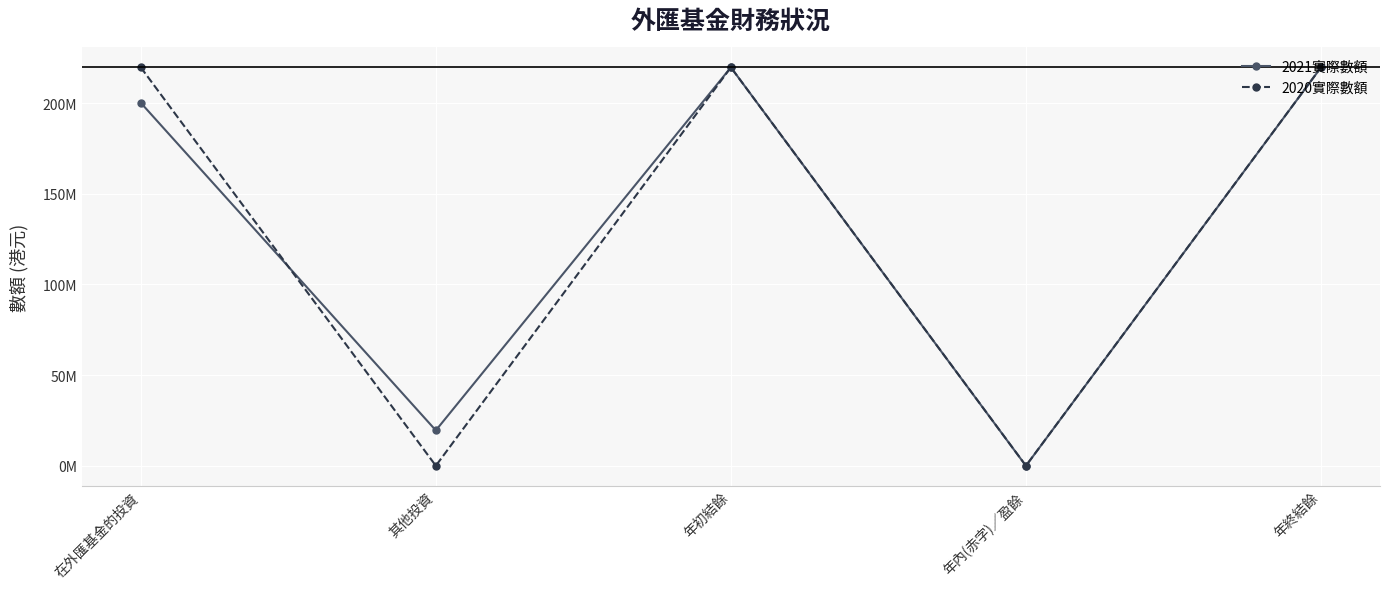

What are all the series names shown in the legend?

2021實際數額, 2020實際數額